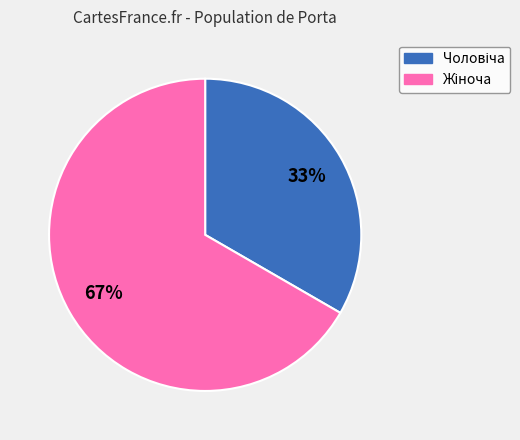

Does any single category account for the majority?

Yes